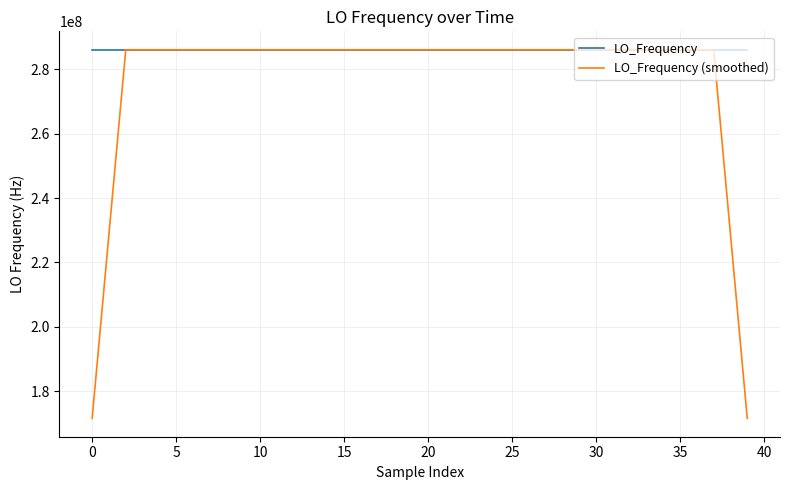

List the series in order of their overall mean, lowest first.

LO_Frequency (smoothed), LO_Frequency